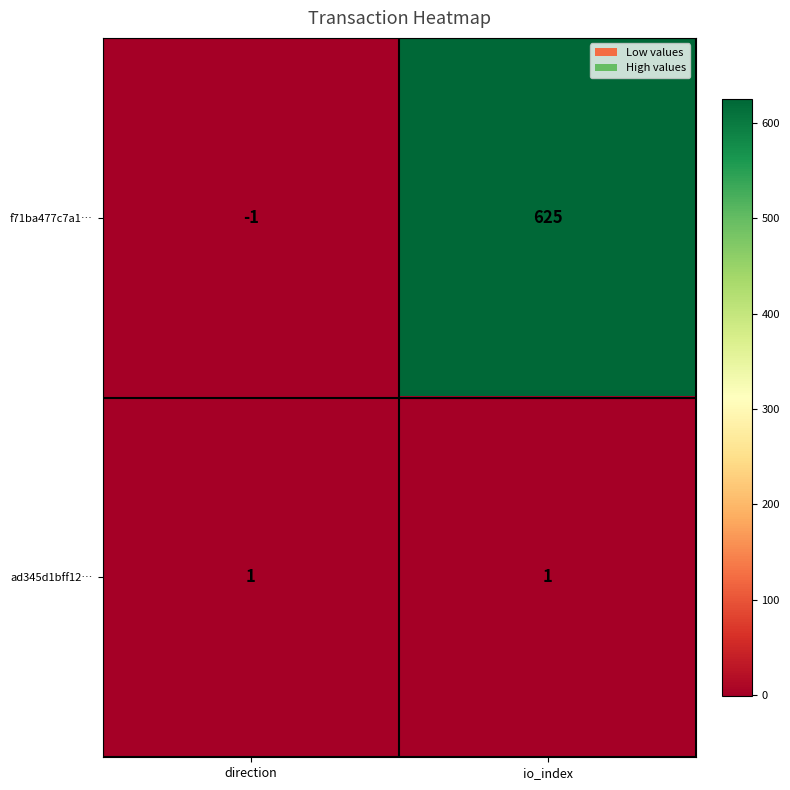

Is it true that f71ba477c7a1… equals -1 at direction?

True